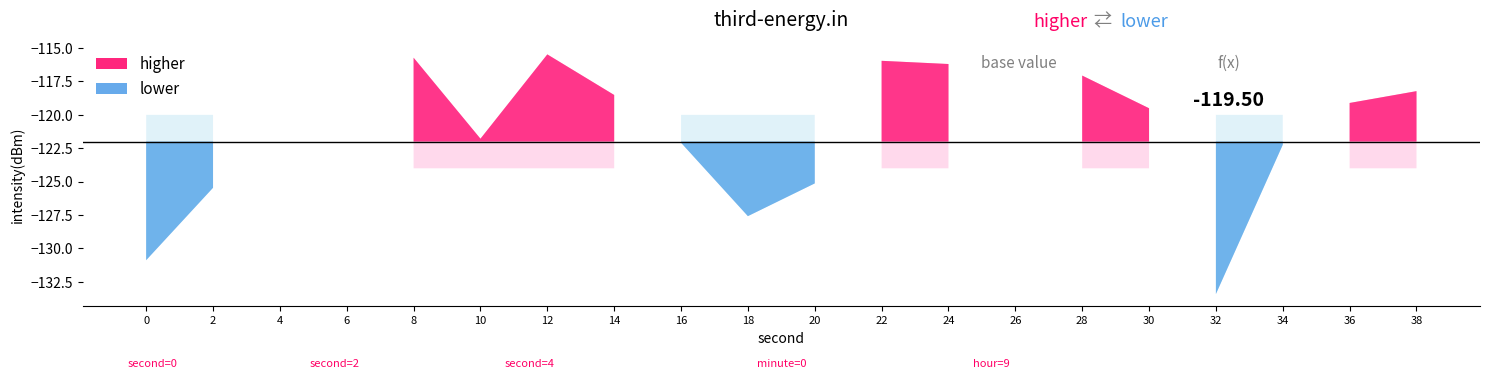

How many lines are shown in the chart?

1